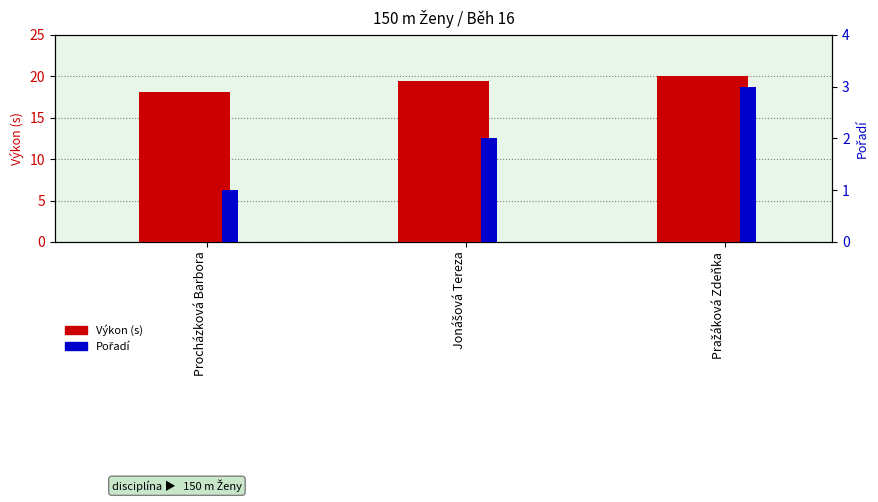

What is the label of the 2nd bar from the left?

Jonášová Tereza